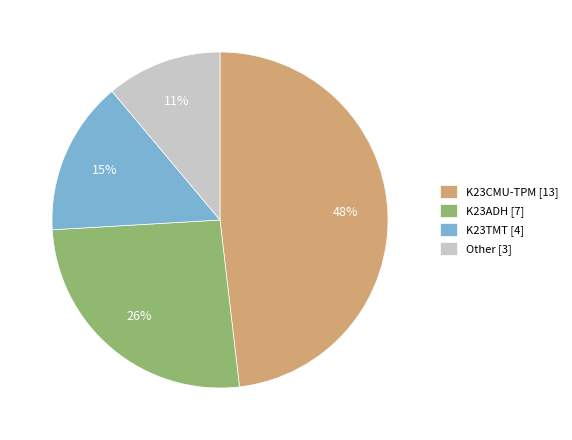

Which category has the smallest portion of the pie?

Other